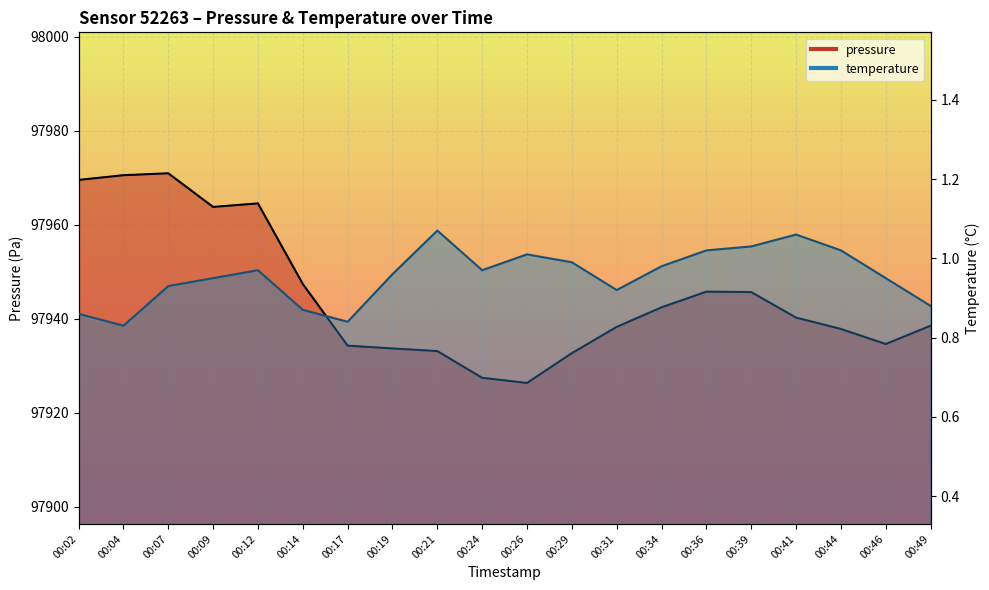

How many interior local valleys does the temperature series have?

4